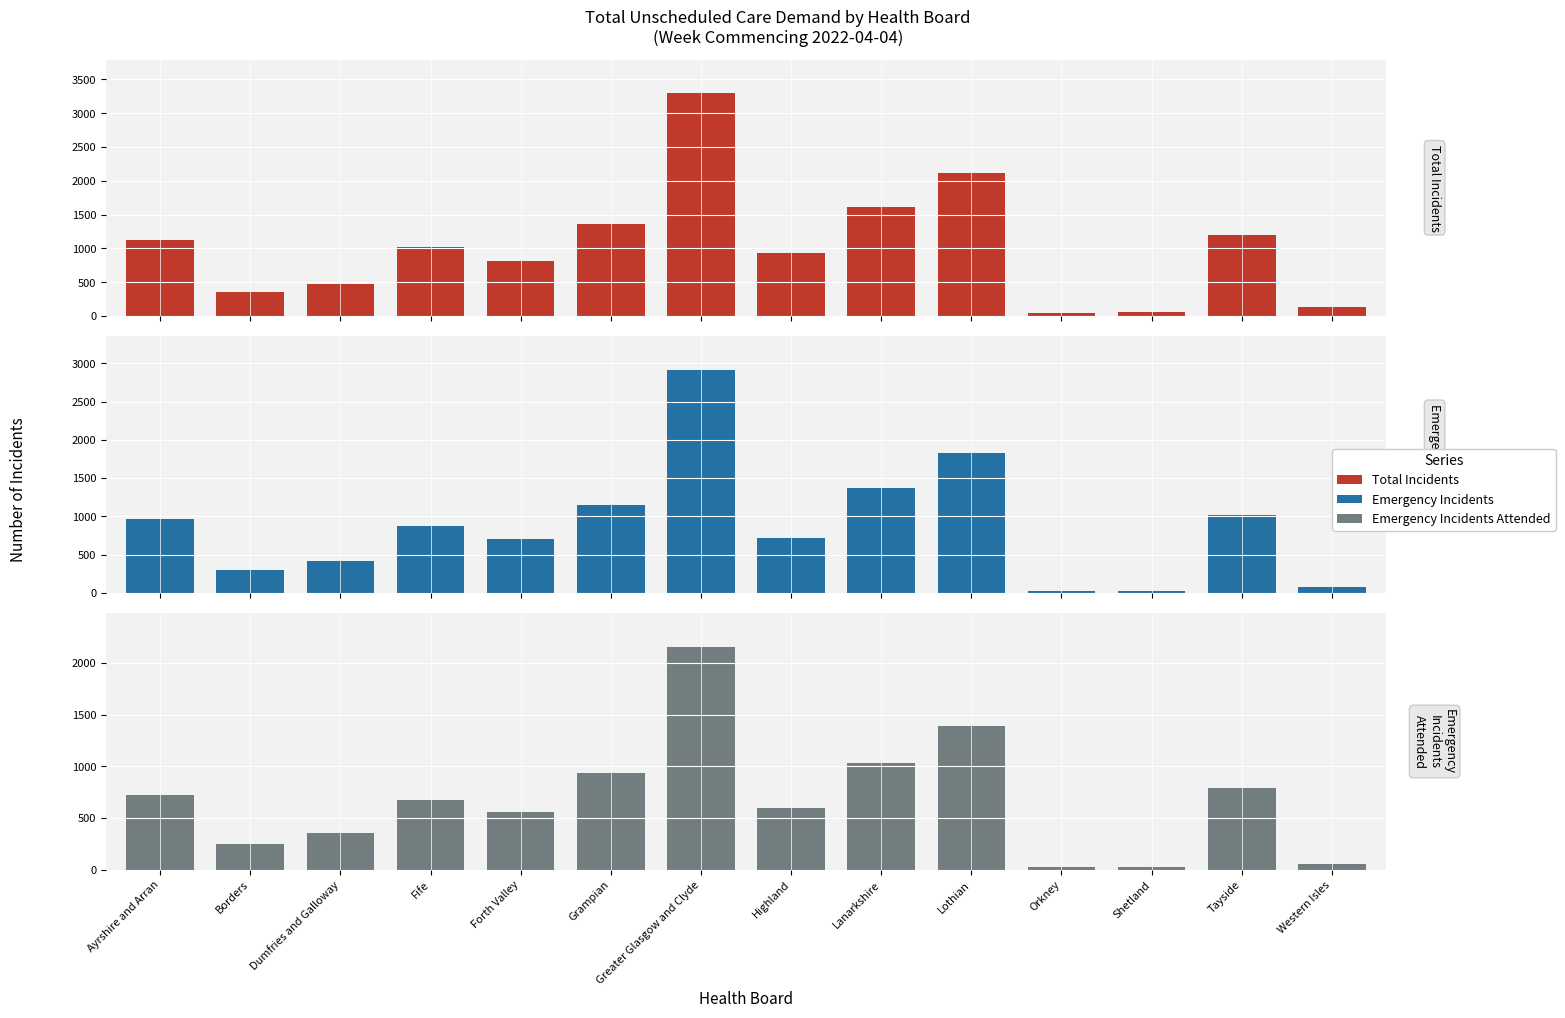

Rank the series at Shetland from highest to lowest value.

Total Incidents, Emergency Incidents, Emergency Incidents Attended